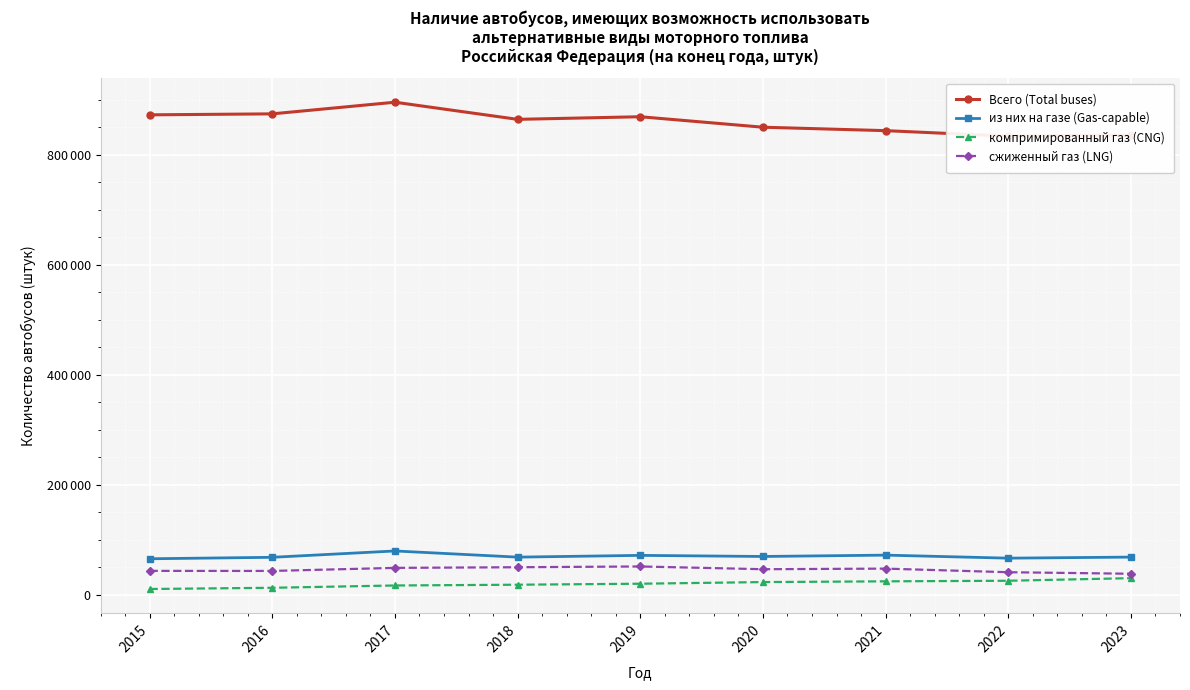

True or false: компримированный газ (CNG) and Всего (Total buses) cross at least once.

False